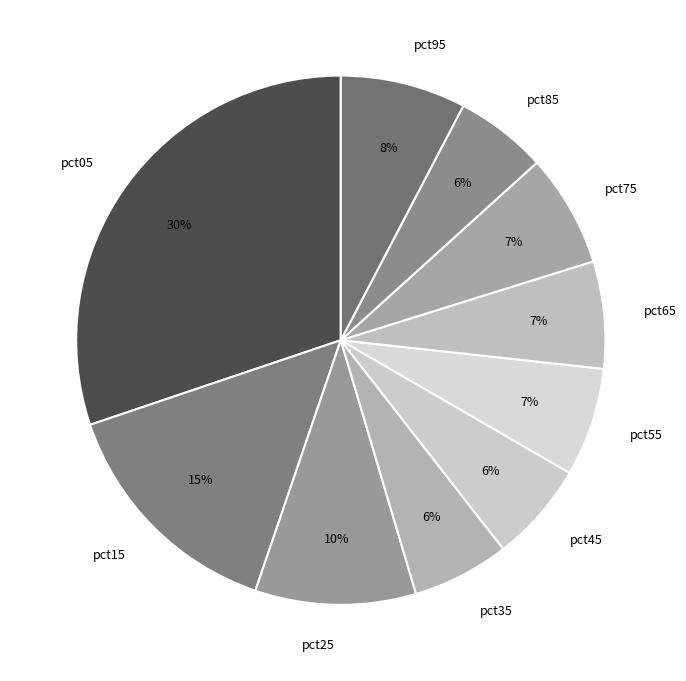

To the nearest percent, what is the average slice percentage?

10%